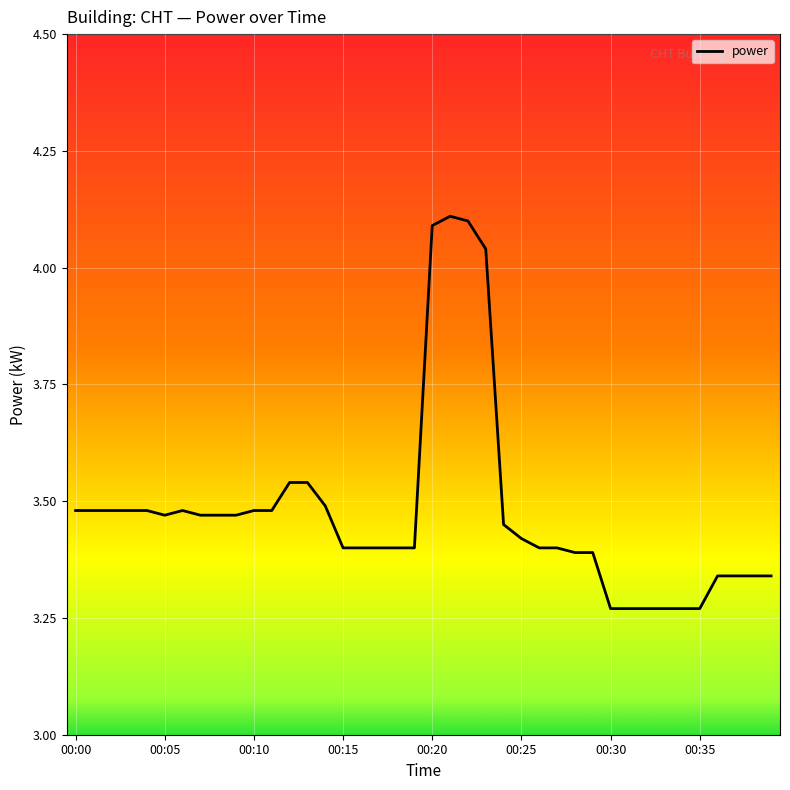

True or false: there are more than 0 points higher than both neighbors.

True